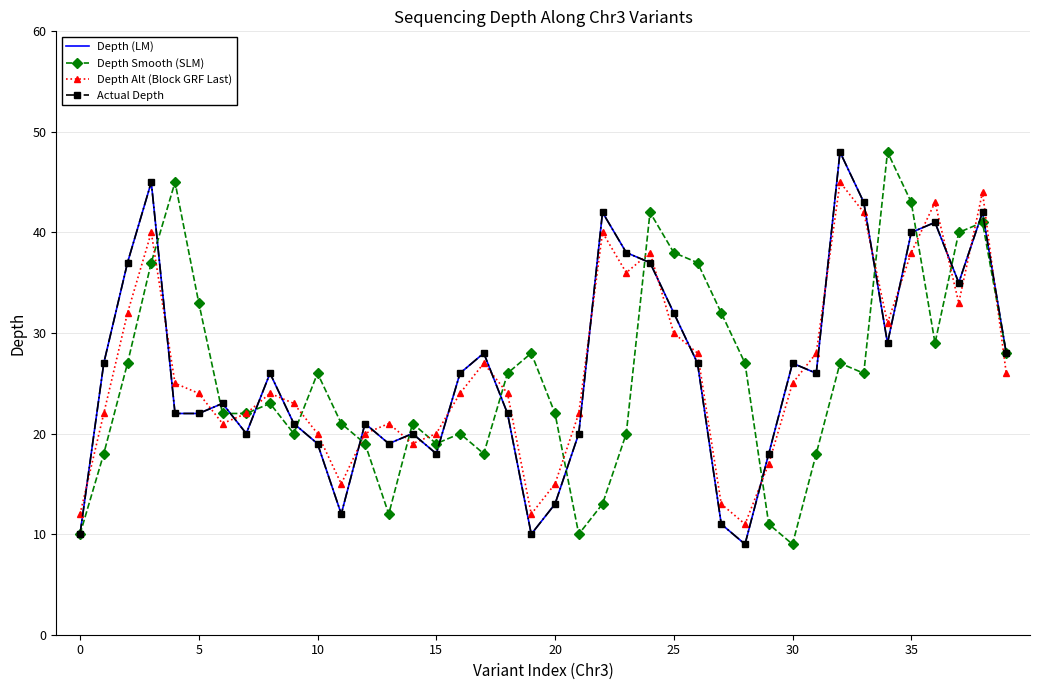

Reading left to right, transcribe all the data shown in this chart.

Depth (LM): 10	27	37	45	22	22	23	20	26	21	19	12	21	19	20	18	26	28	22	10	13	20	42	38	37	32	27	11	9	18	27	26	48	43	29	40	41	35	42	28
Depth Smooth (SLM): 10	18	27	37	45	33	22	22	23	20	26	21	19	12	21	19	20	18	26	28	22	10	13	20	42	38	37	32	27	11	9	18	27	26	48	43	29	40	41	28
Depth Alt (Block GRF Last): 12	22	32	40	25	24	21	22	24	23	20	15	20	21	19	20	24	27	24	12	15	22	40	36	38	30	28	13	11	17	25	28	45	42	31	38	43	33	44	26
Actual Depth: 10	27	37	45	22	22	23	20	26	21	19	12	21	19	20	18	26	28	22	10	13	20	42	38	37	32	27	11	9	18	27	26	48	43	29	40	41	35	42	28